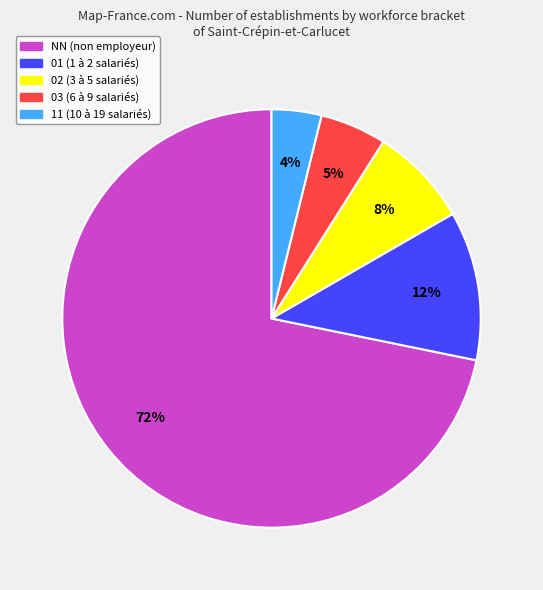

Does 03 represent more than half of the total?

No